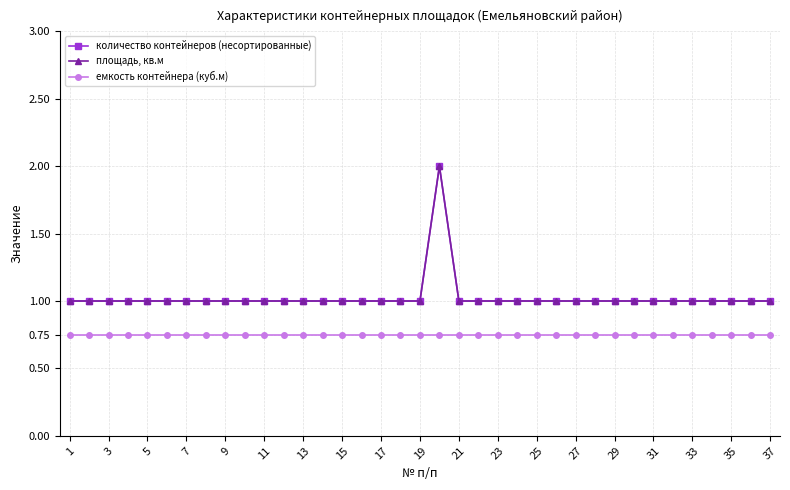

Where is the first local maximum for площадь, кв.м?

19